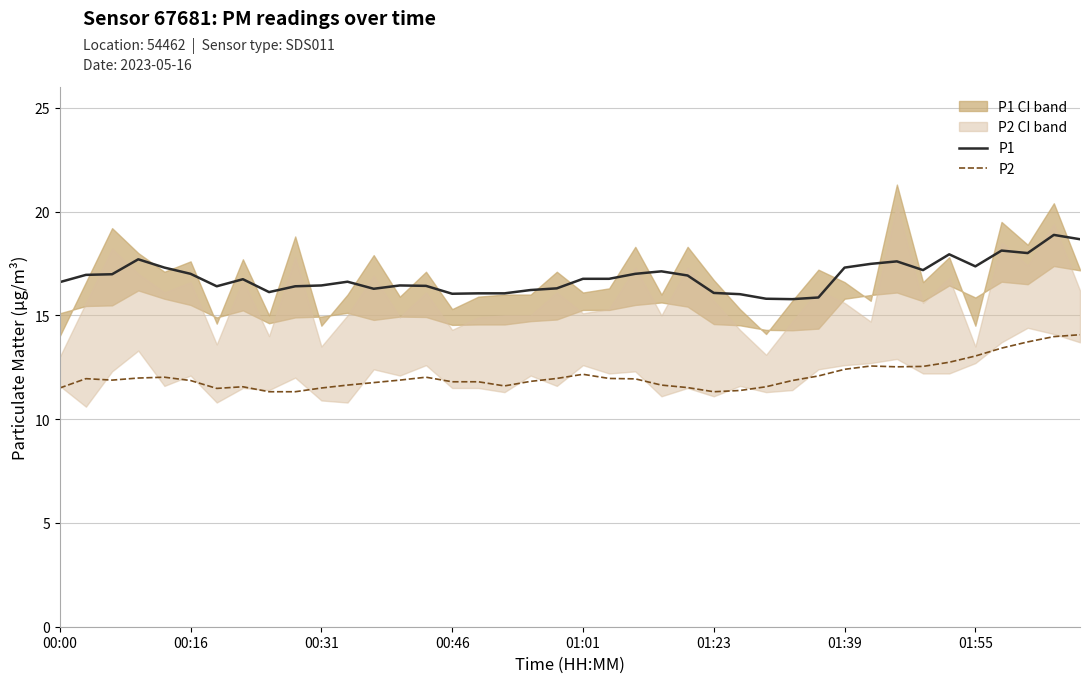

What is the average value of the P1 series?

16.8